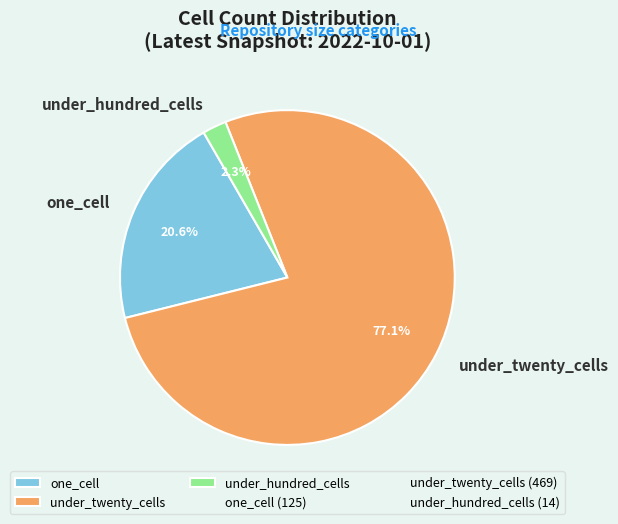

Is the sum of under_hundred_cells and under_twenty_cells greater than half?

Yes